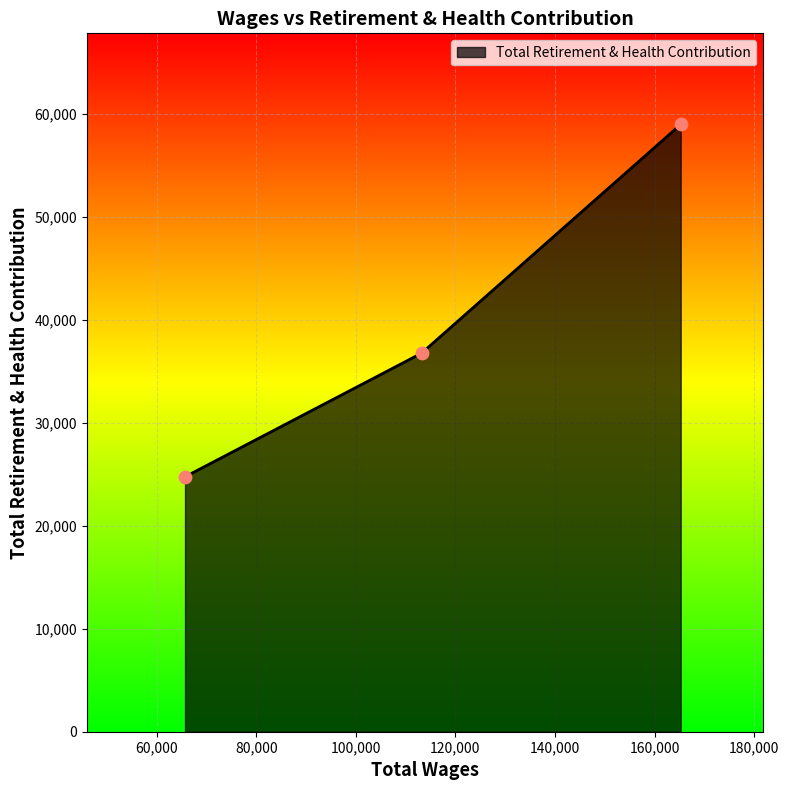

What is the difference between the maximum and minimum values?

34230